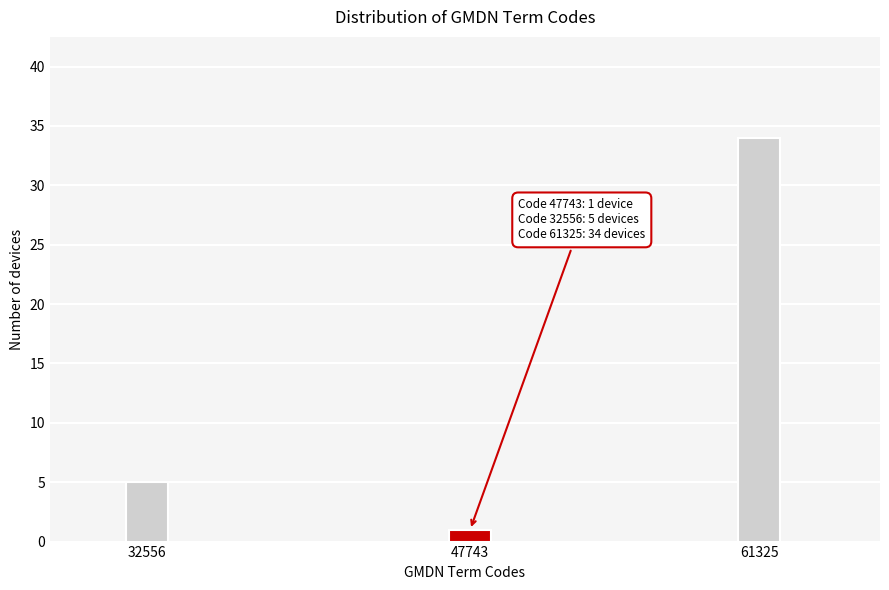

Reading right to left, transcribe all the data shown in this chart.

61325=34	47743=1	32556=5